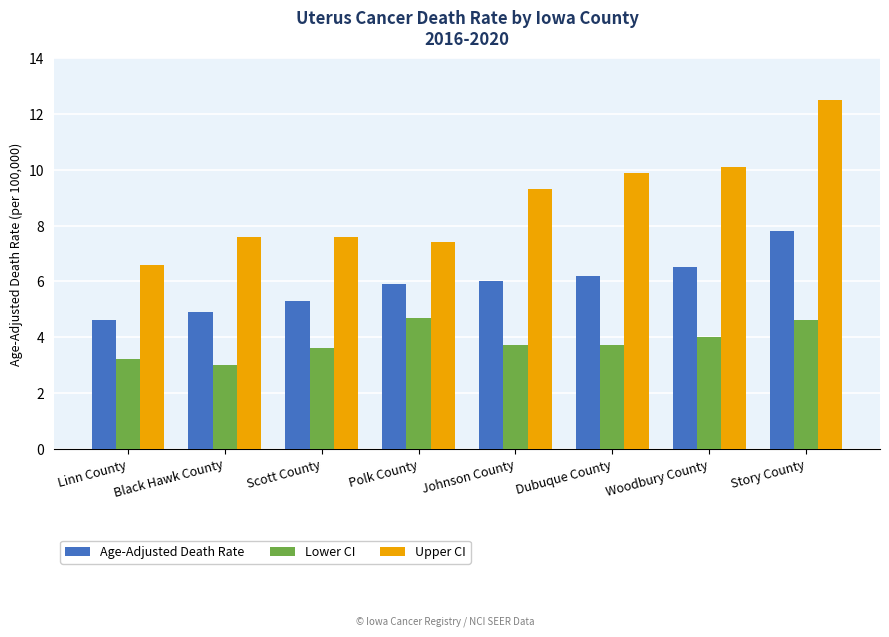

What is the value of the Age-Adjusted Death Rate bar at the 3rd from the left?

5.3